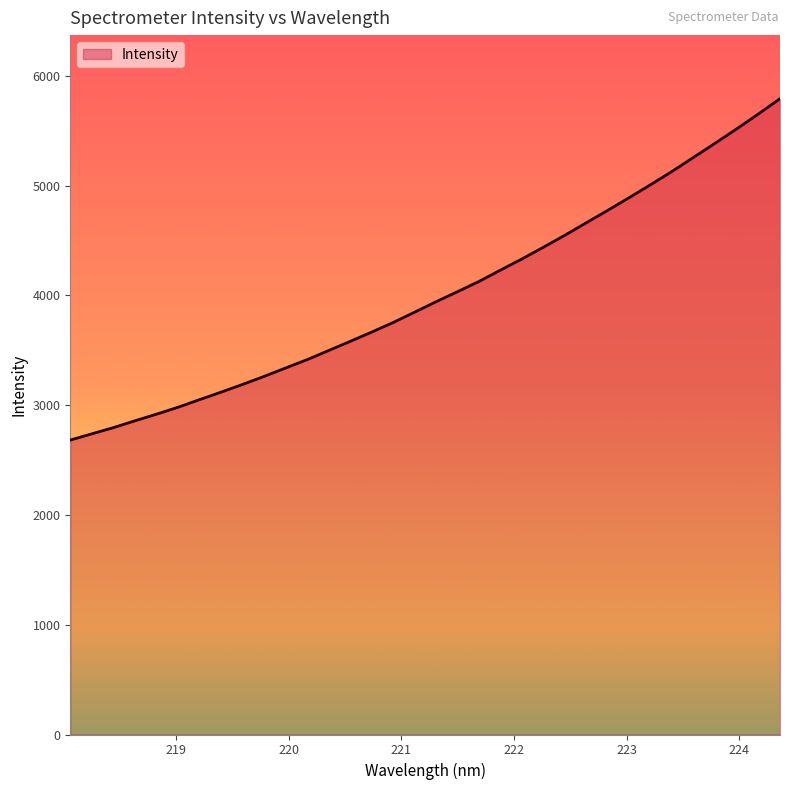

Reading right to left, what are all the values shown in this chart?

5793.1	5654.8	5520.2	5389.8	5261.7	5133.6	5012.5	4893.8	4777.8	4664.4	4550.4	4441.0	4333.7	4232.3	4128.6	4035.5	3943.3	3848.1	3753.7	3666.1	3581.8	3498.3	3415.2	3339.2	3262.5	3189.5	3119.2	3050.8	2981.3	2918.4	2858.2	2795.8	2739.5	2682.8